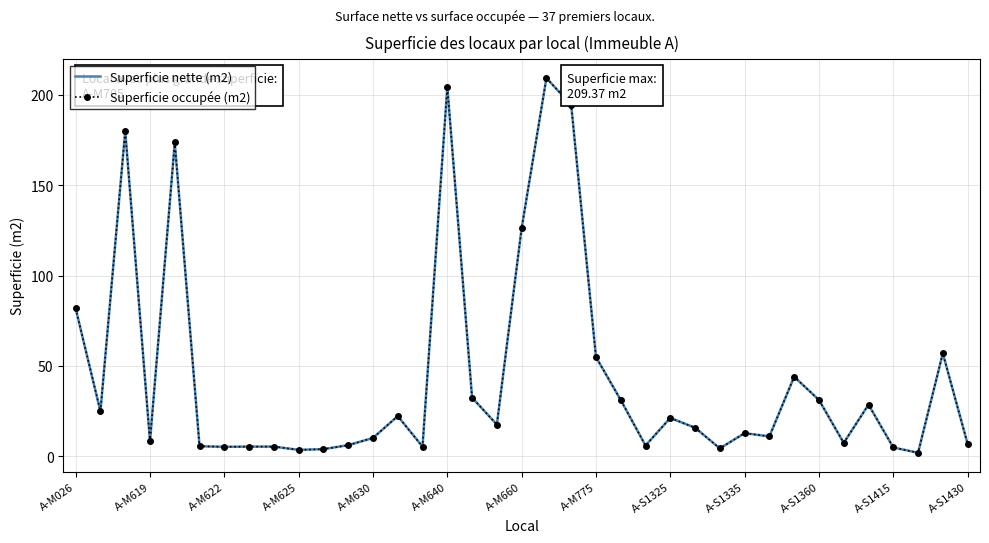

Reading left to right, what are all the values shown in this chart?

Superficie nette (m2): 81.8	24.8	180.1	8.2	173.7	5.5	5.2	5.3	5.3	3.5	3.9	6.1	10.1	22.2	5.3	204.6	32.4	17.5	126.2	209.4	194.5	54.9	31.1	5.9	21.2	15.8	4.3	12.8	10.9	44.0	31.1	7.4	28.5	4.8	1.9	57.0	6.8
Superficie occupée (m2): 81.8	24.8	180.1	8.2	173.7	5.5	5.2	5.3	5.3	3.5	3.9	6.1	10.1	22.2	5.3	204.6	32.4	17.5	126.2	209.4	194.5	54.9	31.1	5.9	21.2	15.8	4.3	12.8	10.9	44.0	31.1	7.4	28.5	4.8	1.9	57.0	6.8